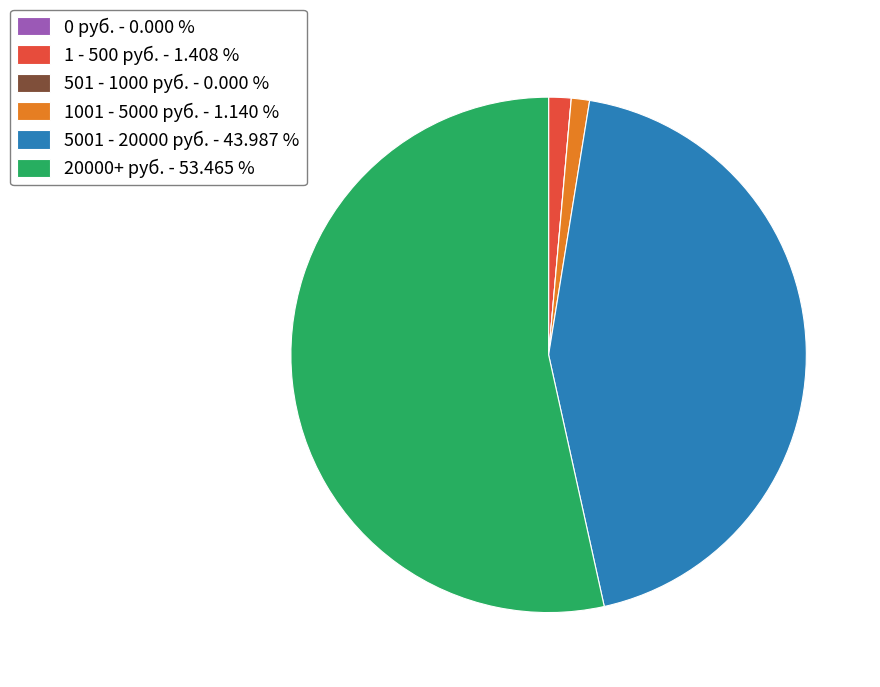

What is the largest slice in the pie chart?

20000+ руб. - 53.465 %